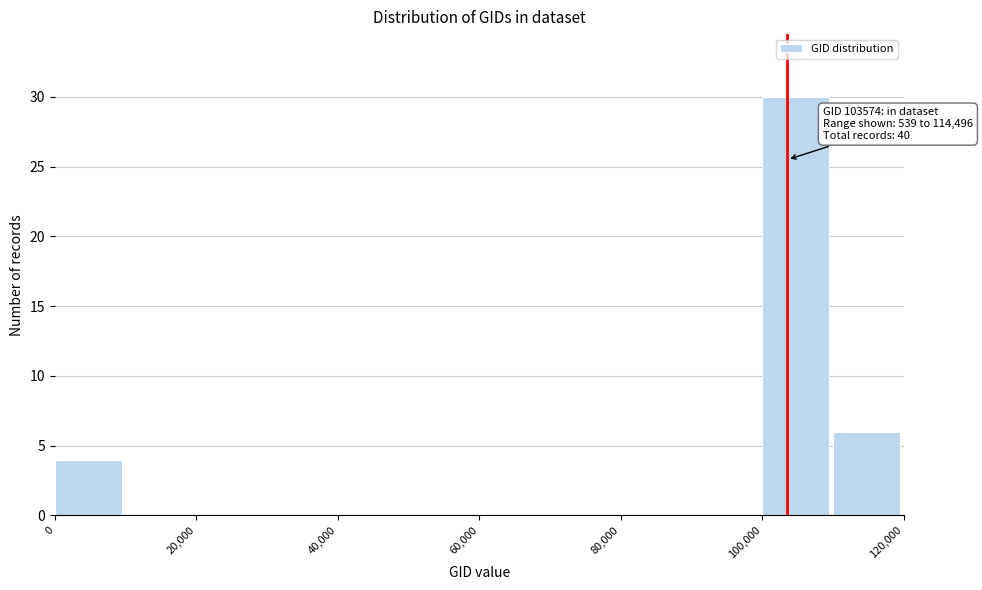

Which range on the x-axis has the tallest bar?

100000 to 110000